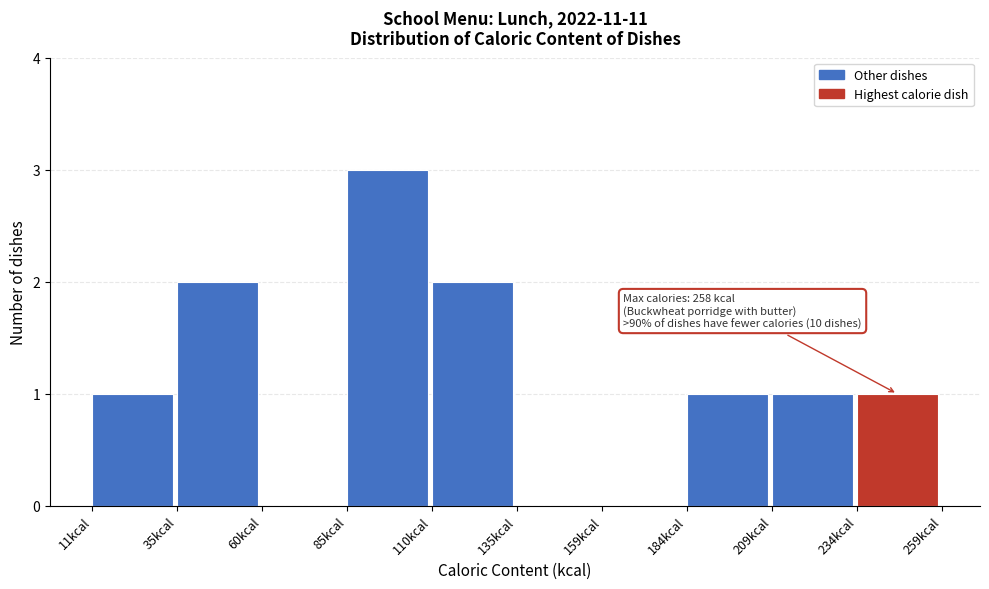

Which range on the x-axis has the tallest bar?

85 to 110